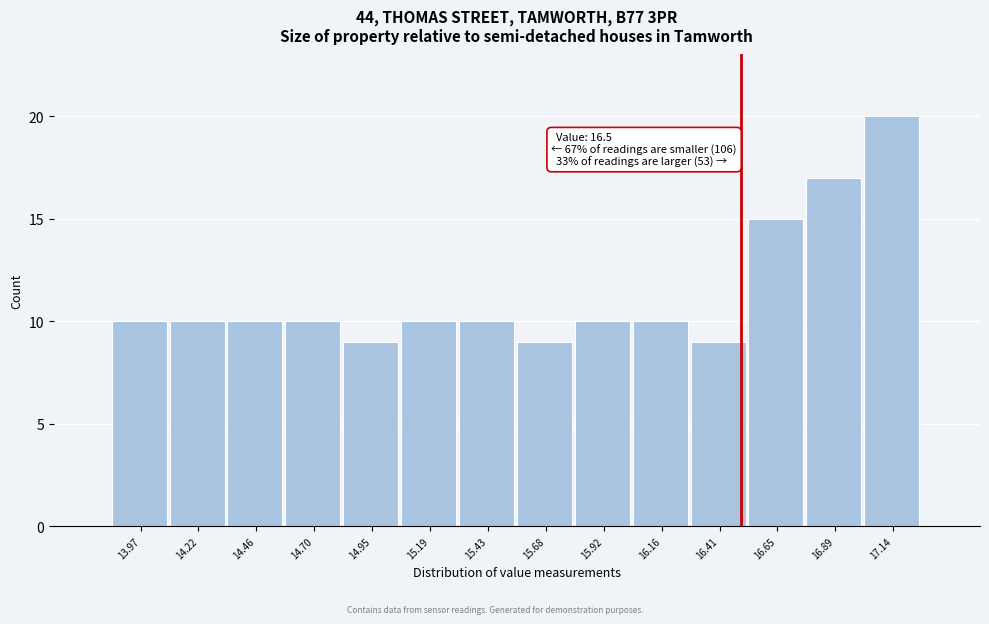

Over which range of the x-axis is the bar tallest?

17.00 to 17.25